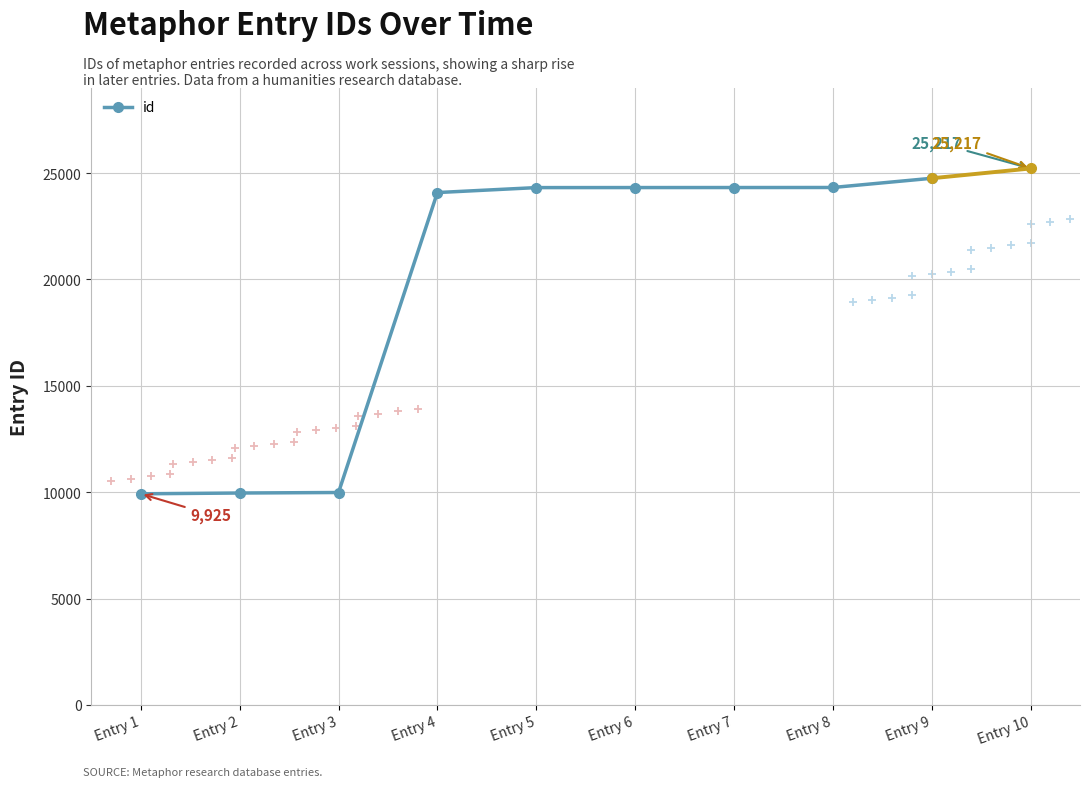

What is the sum of the values at Entry 9 and Entry 2?

34718